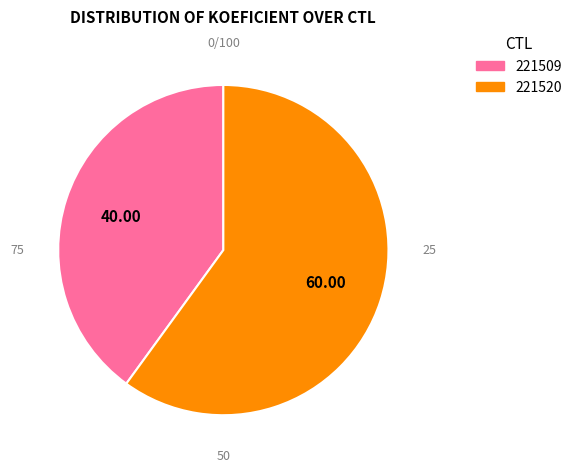

Which slice is the smallest?

221509